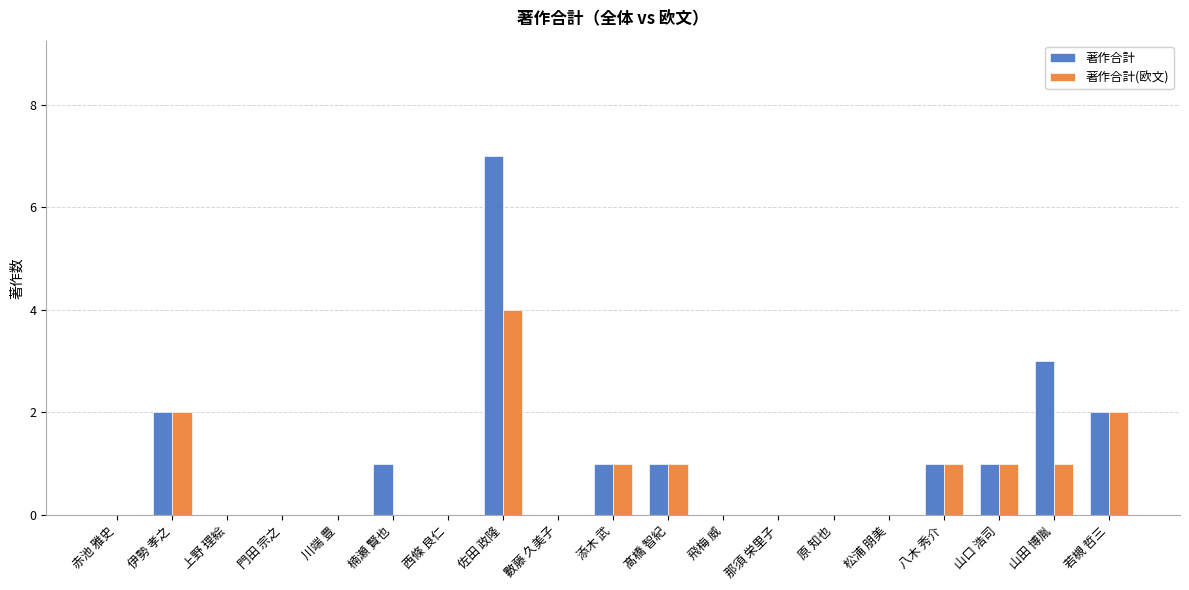

Are the bars horizontal?

No